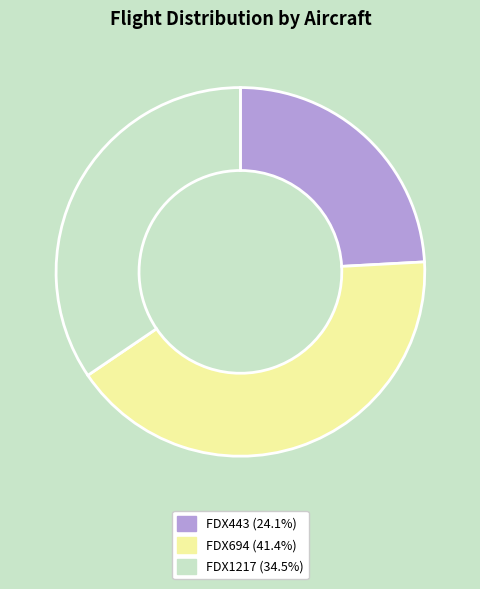

Count the number of slices in the pie.

3